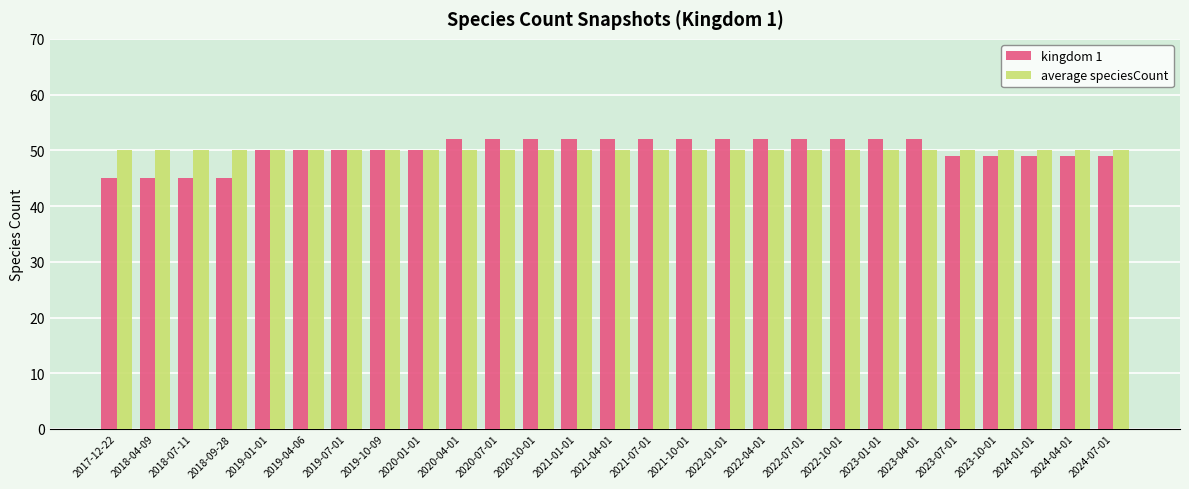

Does the chart contain any negative values?

No